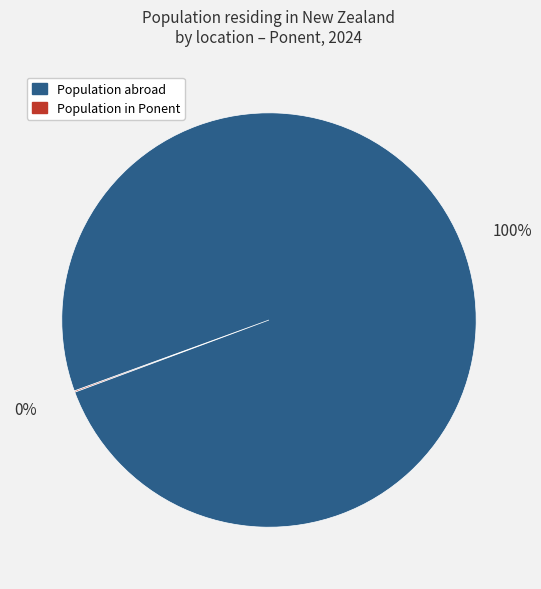

To the nearest percent, what is the difference between the largest and smallest slice percentages?

100%